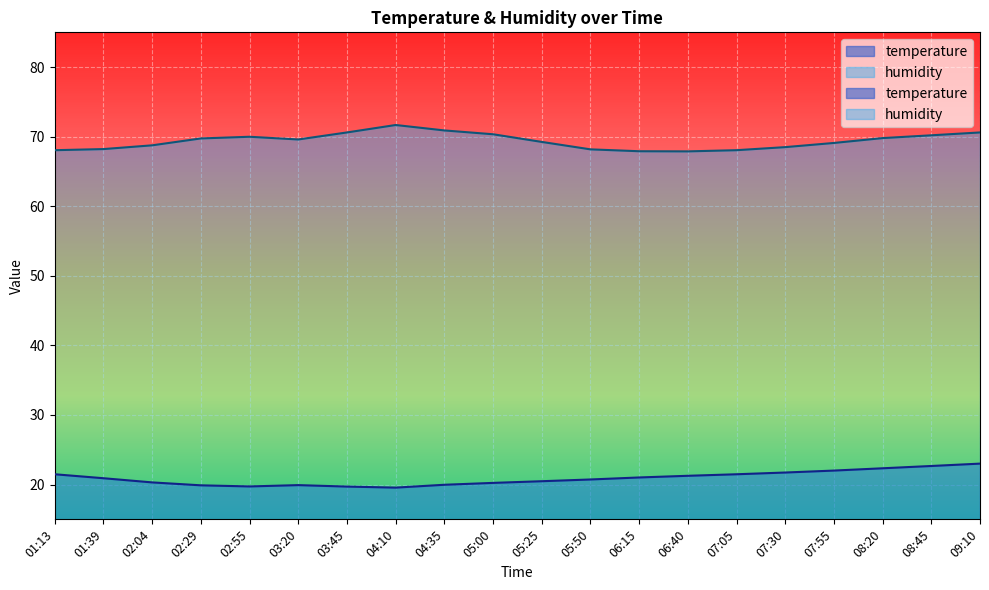

What is the spread (max minus min) of values at 05:25?

48.8